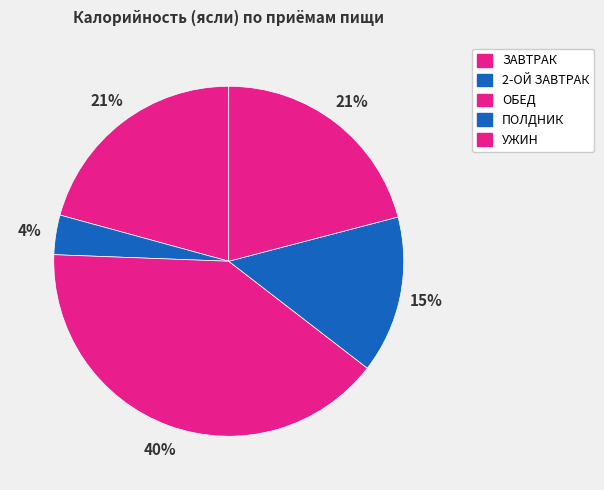

How many slices are in this pie chart?

5